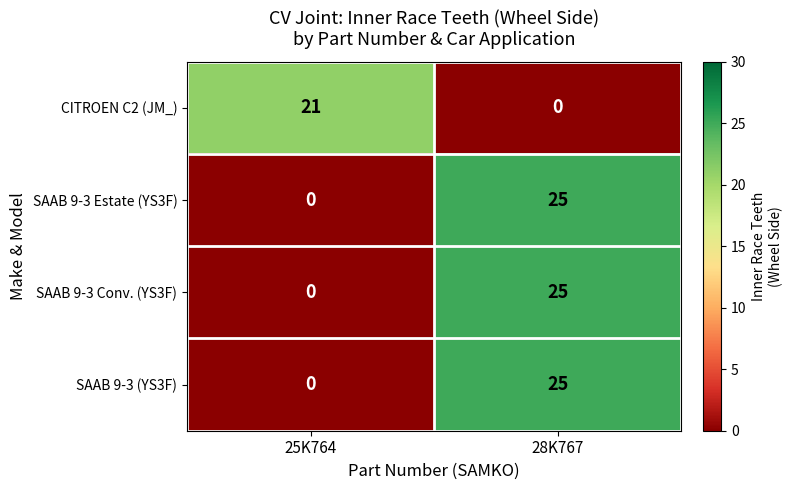

What is the greatest value displayed?

25